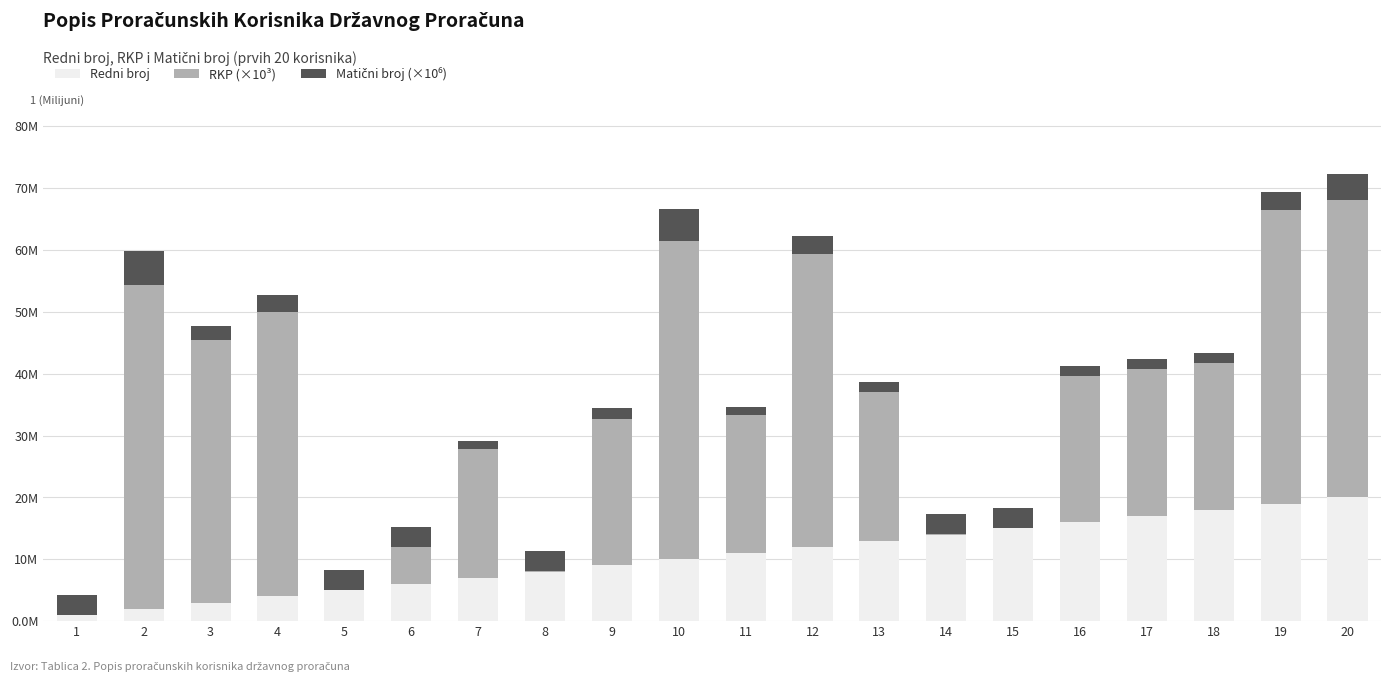

Are the bars grouped side by side (vs. stacked)?

No